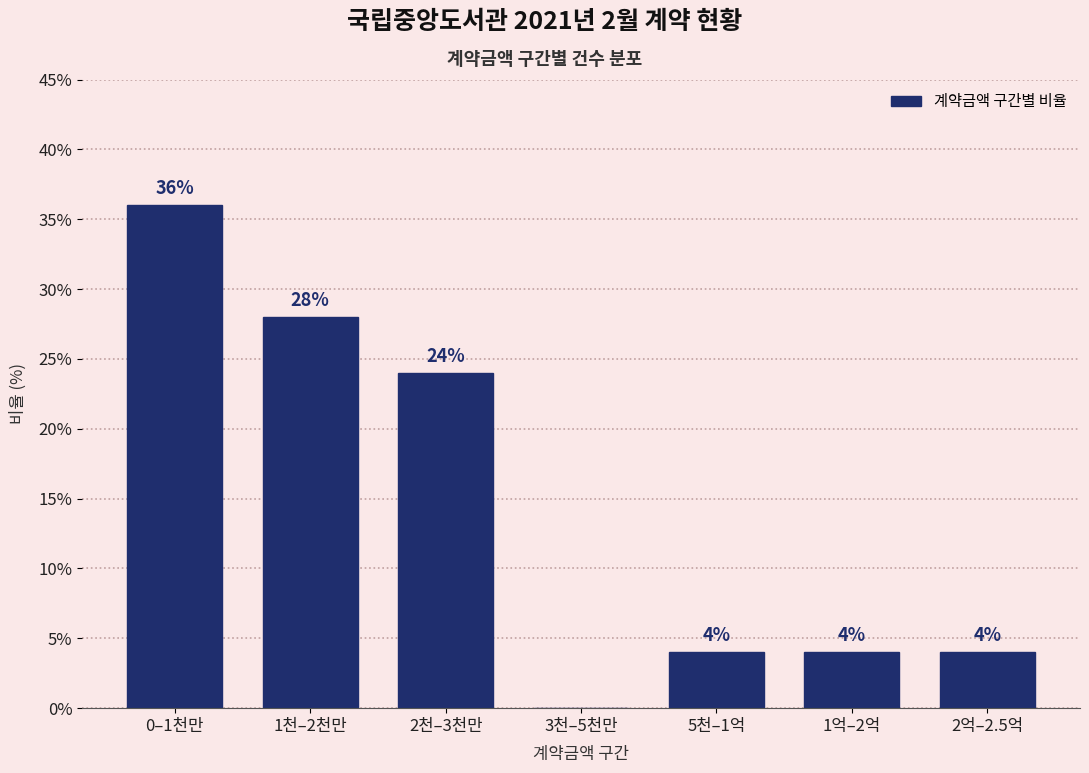

Reading left to right, list all the values displayed in this chart.

0–1천만=36.0	1천–2천만=28.0	2천–3천만=24.0	3천–5천만=0.0	5천–1억=4.0	1억–2억=4.0	2억–2.5억=4.0